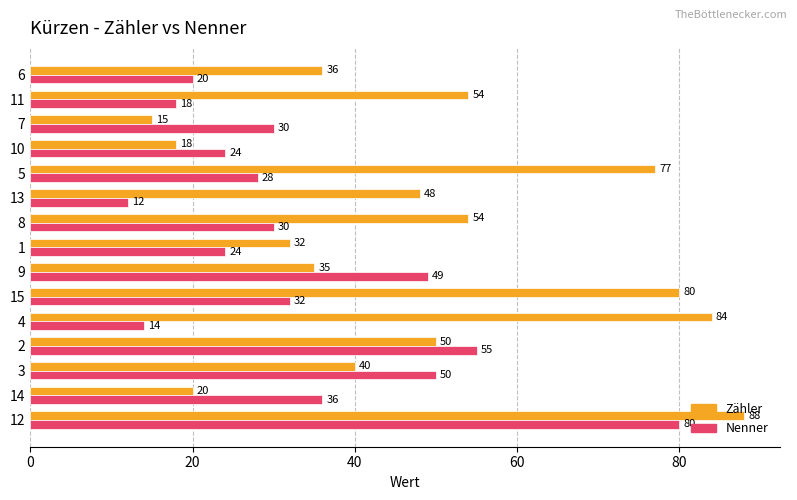

What is the total value across all series at 9?

84